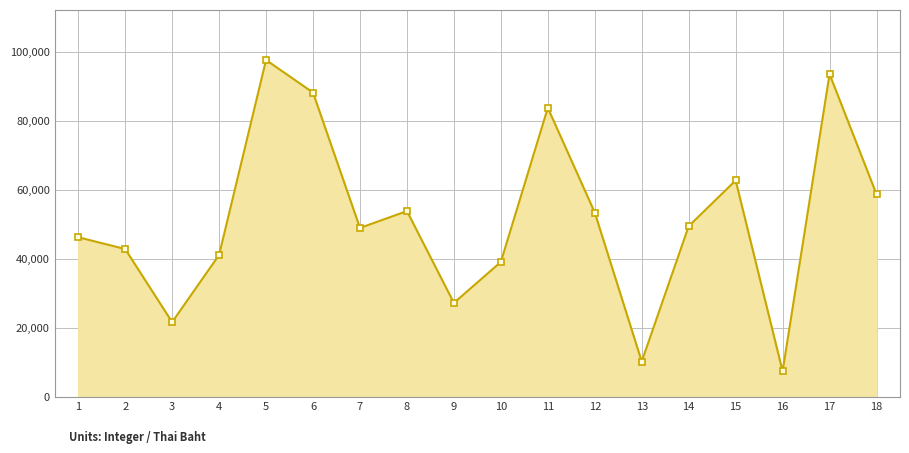

What is the value of the 1st point from the left?

46224.0